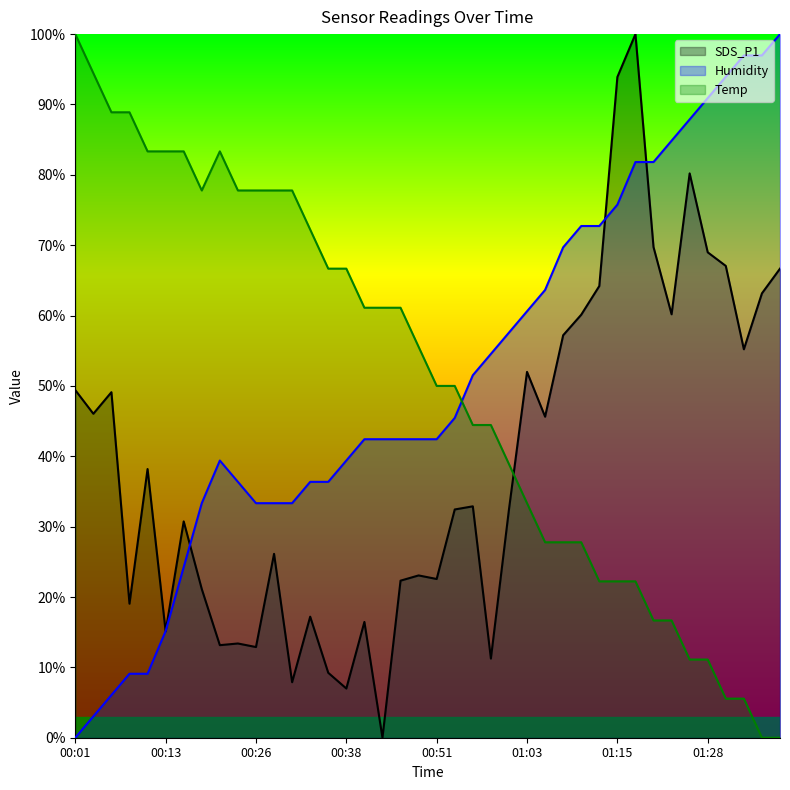

How many lines are shown in the chart?

3